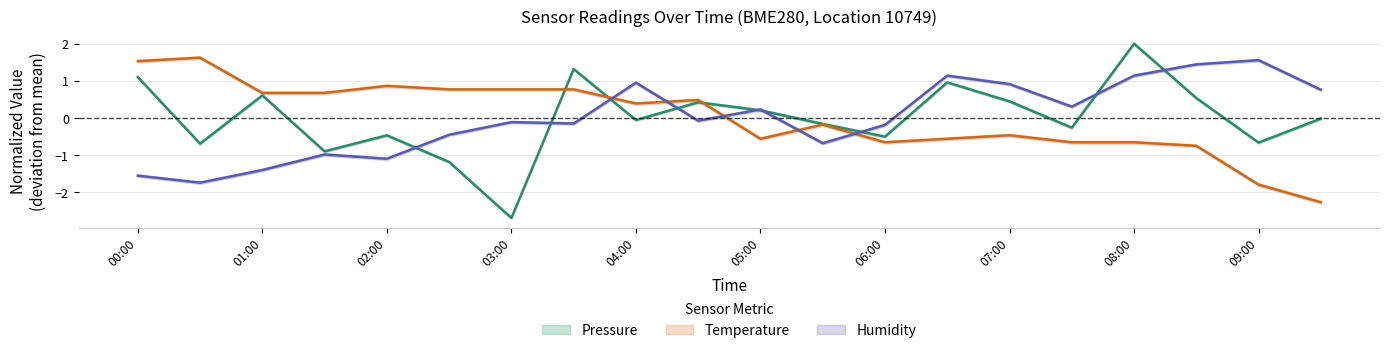

What is the value of the pressure_center point at the 9th from the left?

-0.1